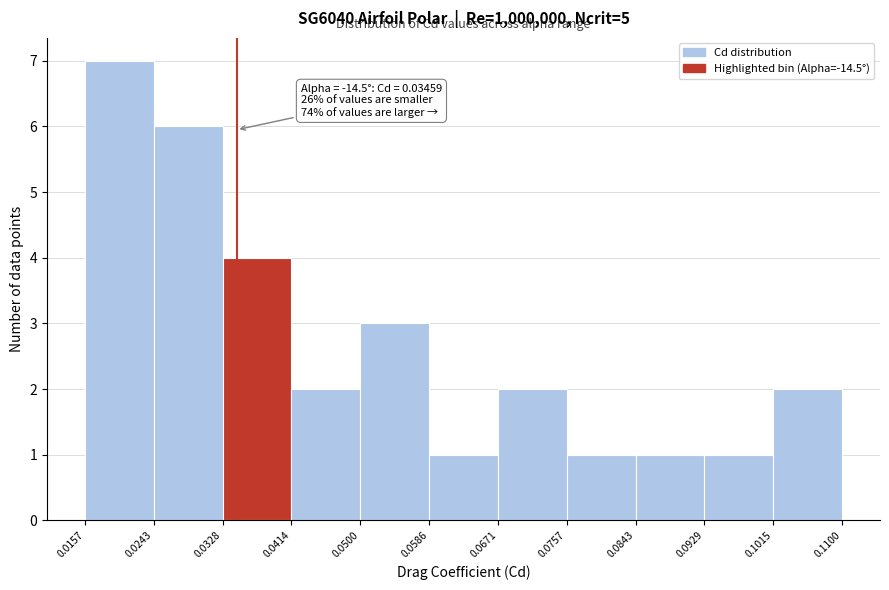

Over which range of the x-axis is the bar tallest?

0.0157 to 0.0243